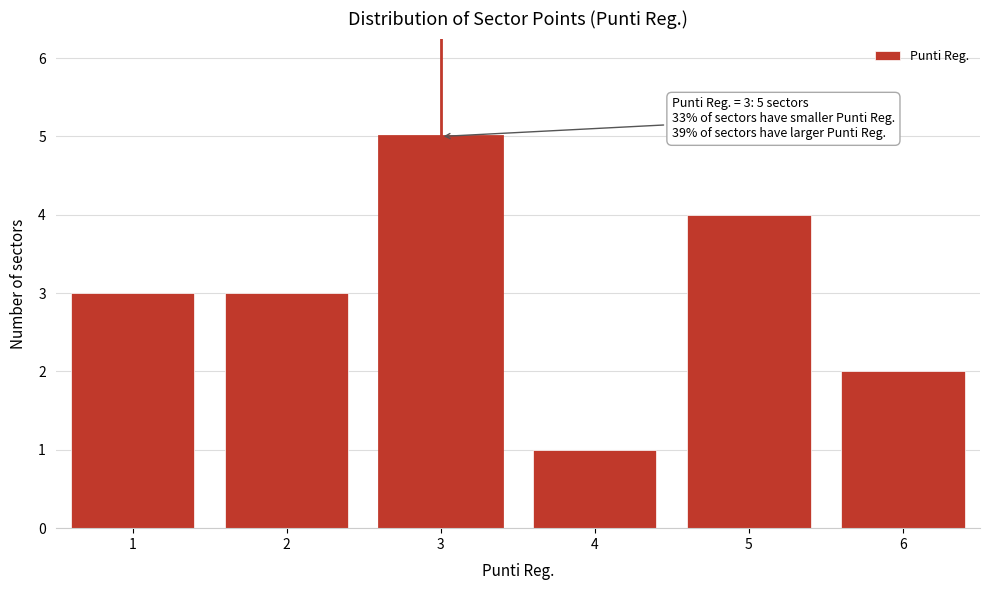

Reading left to right, transcribe all the data shown in this chart.

3	3	5	1	4	2